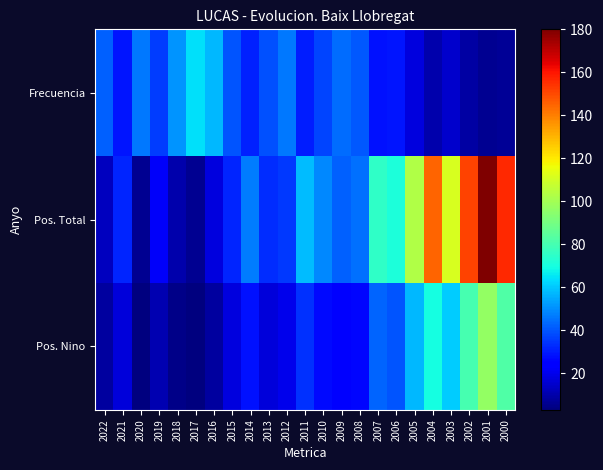

Count the number of data series in this chart.

3